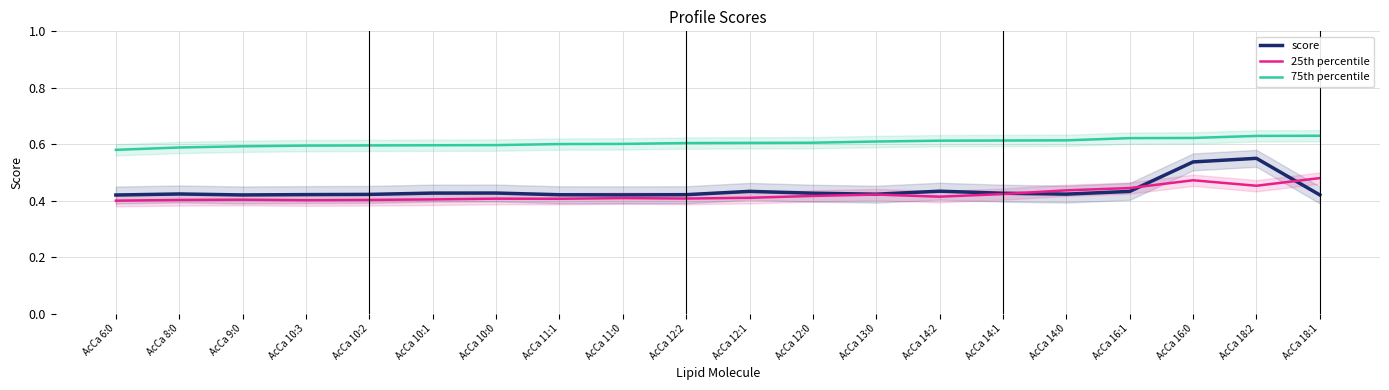

At which category does the chart reach its peak across all series?

AcCa 18:1